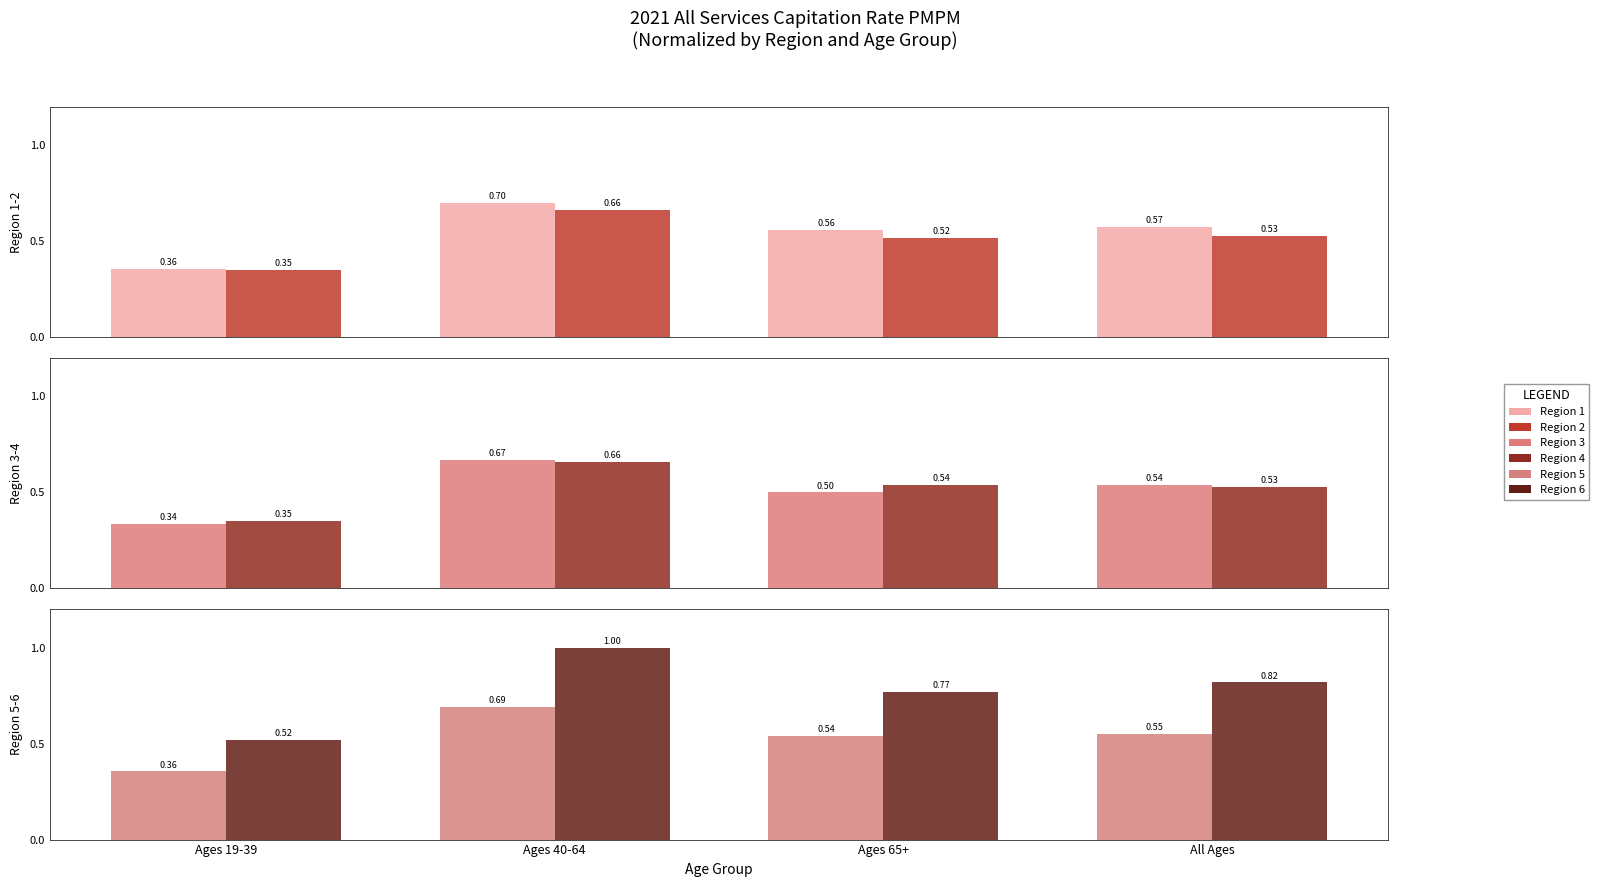

What is the total value across all series at Ages 19-39?

2.3